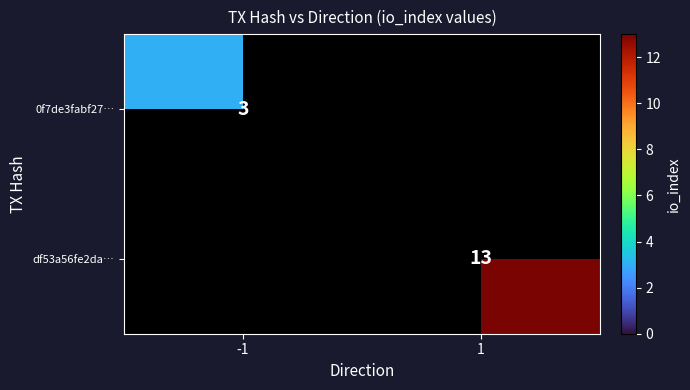

Is the value of df53a56fe2da… at 1 greater than the value of 0f7de3fabf27… at -1?

Yes